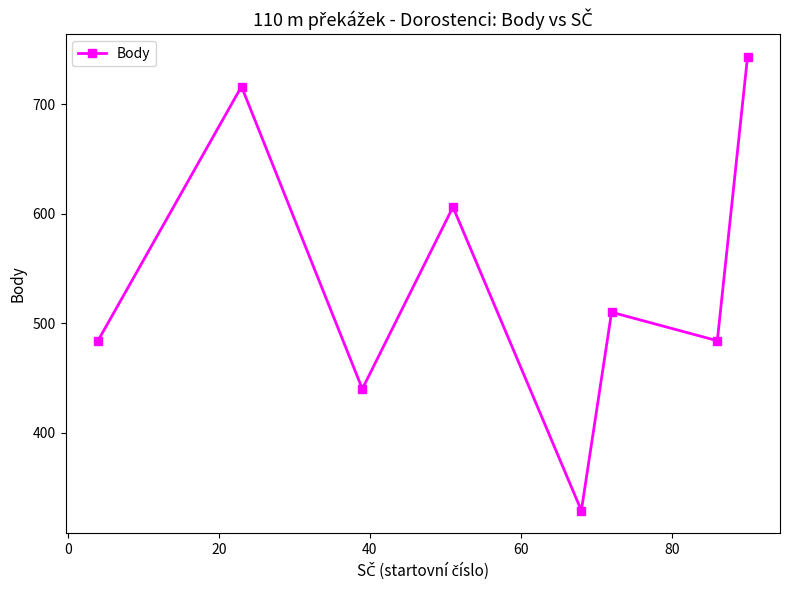

How many points are lower than both their immediate neighbors (excluding endpoints)?

3